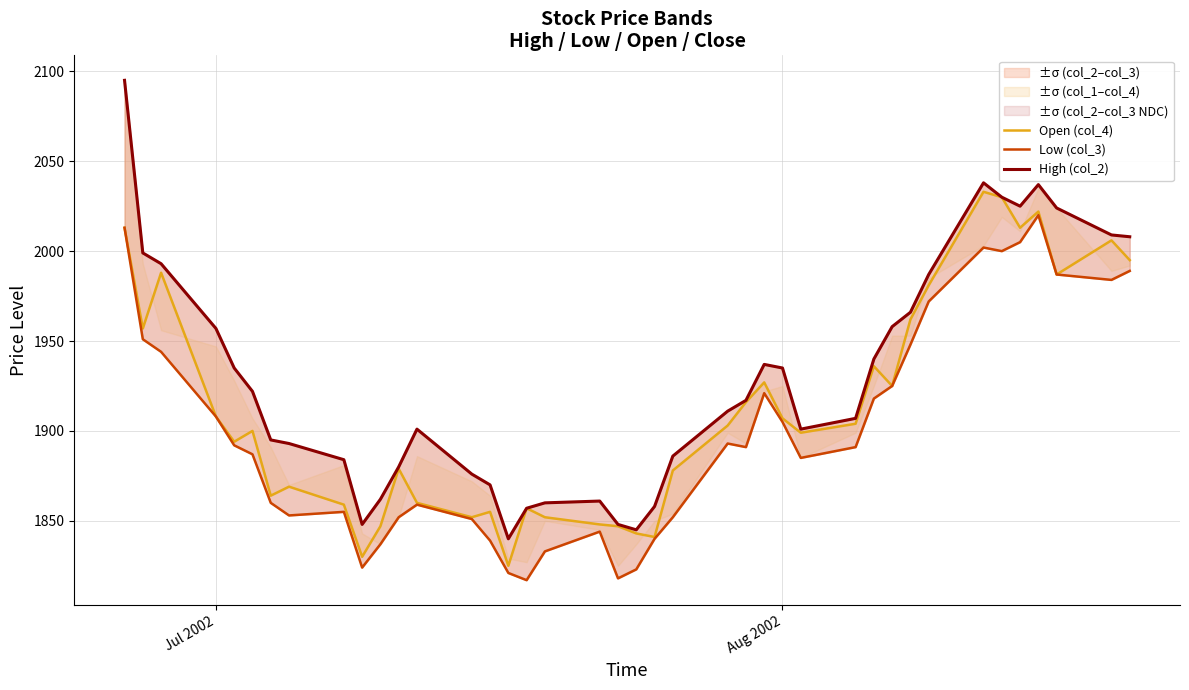

True or false: Open (col_4) and High (col_2) cross at least once.

False